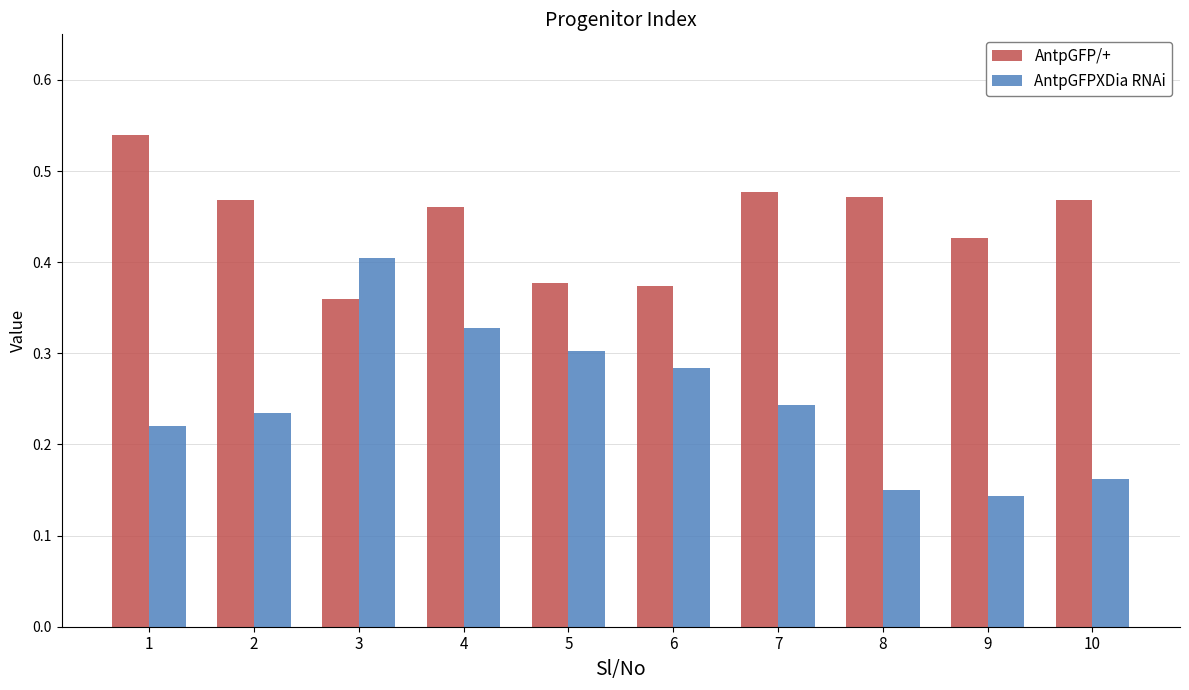

Which series has the largest range (max minus min)?

AntpGFPXDia RNAi